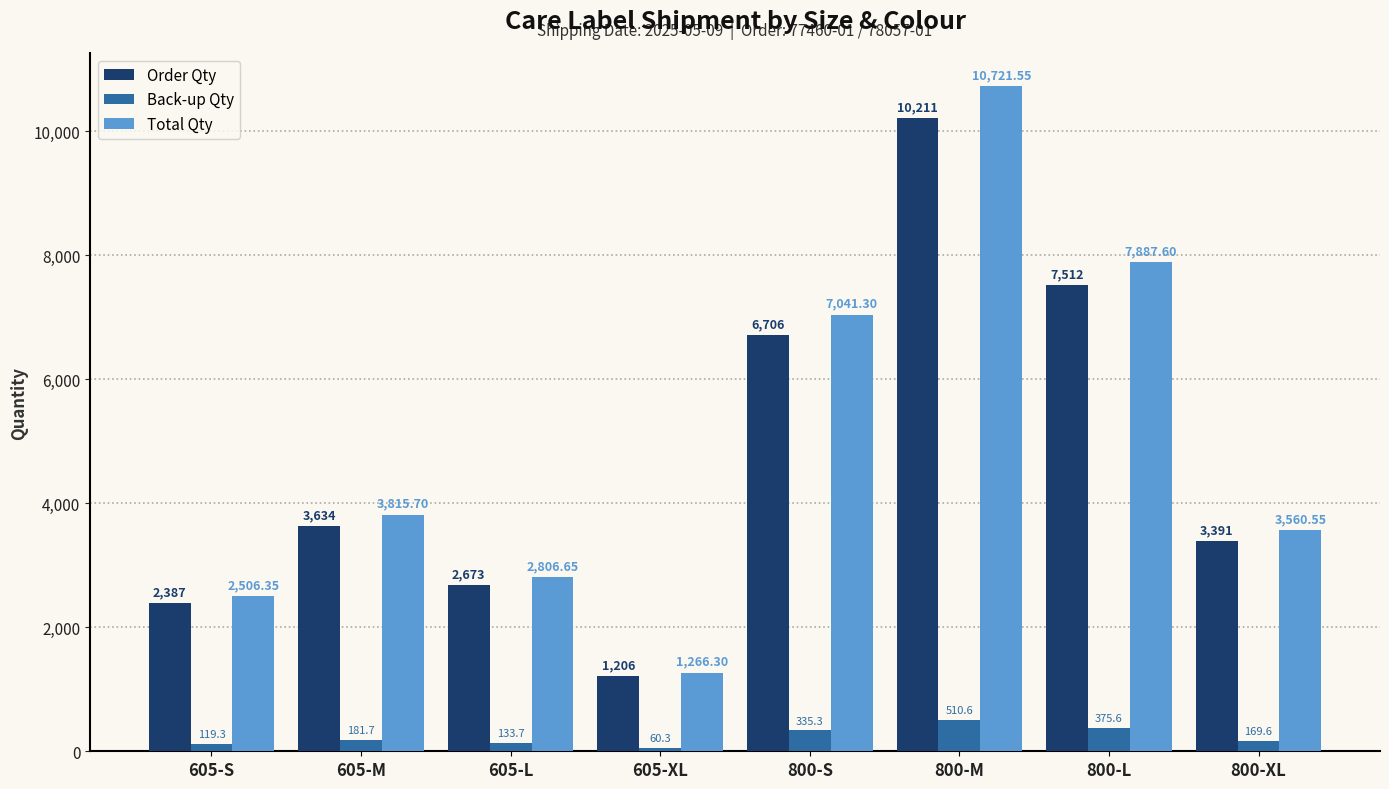

The Order Qty series shows 5453.6 at 800-M. True or false?

False